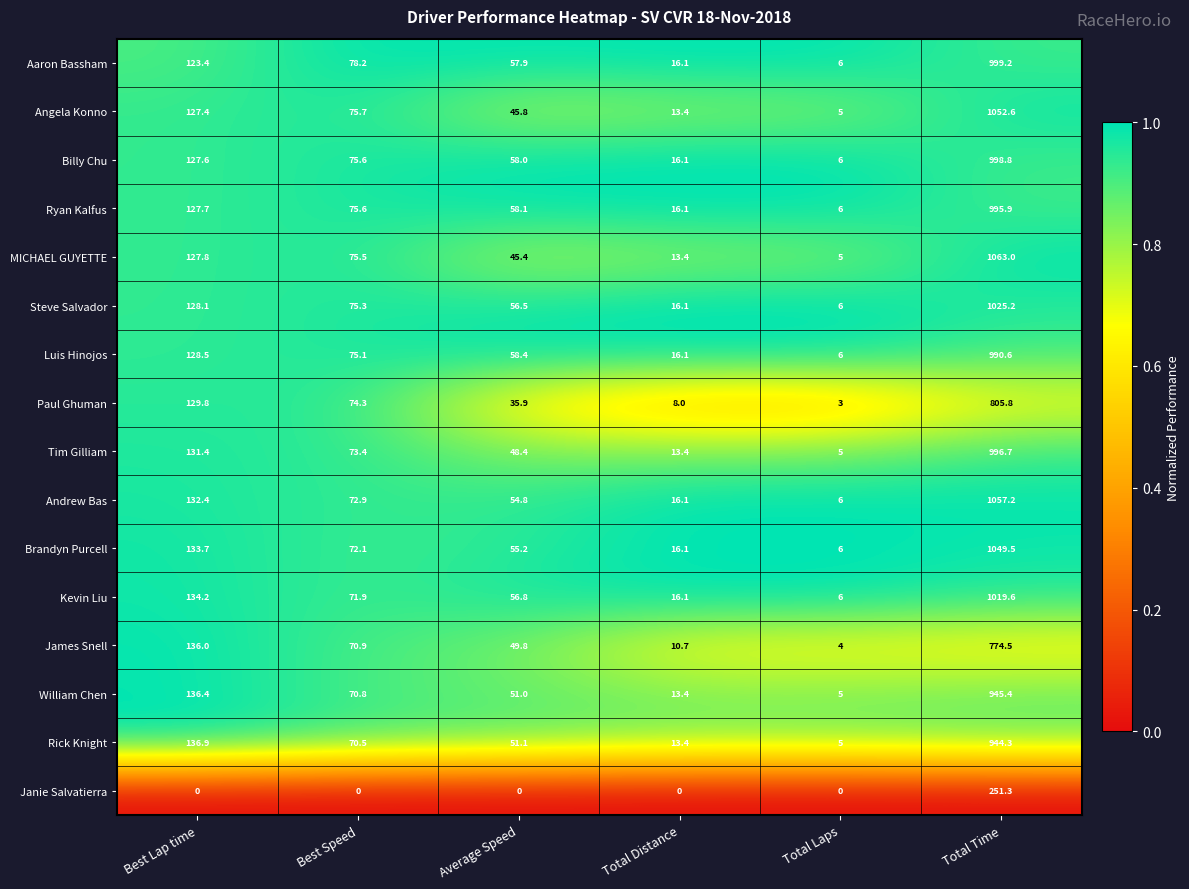

What is the spread (max minus min) of values at Best Lap time?

136.9